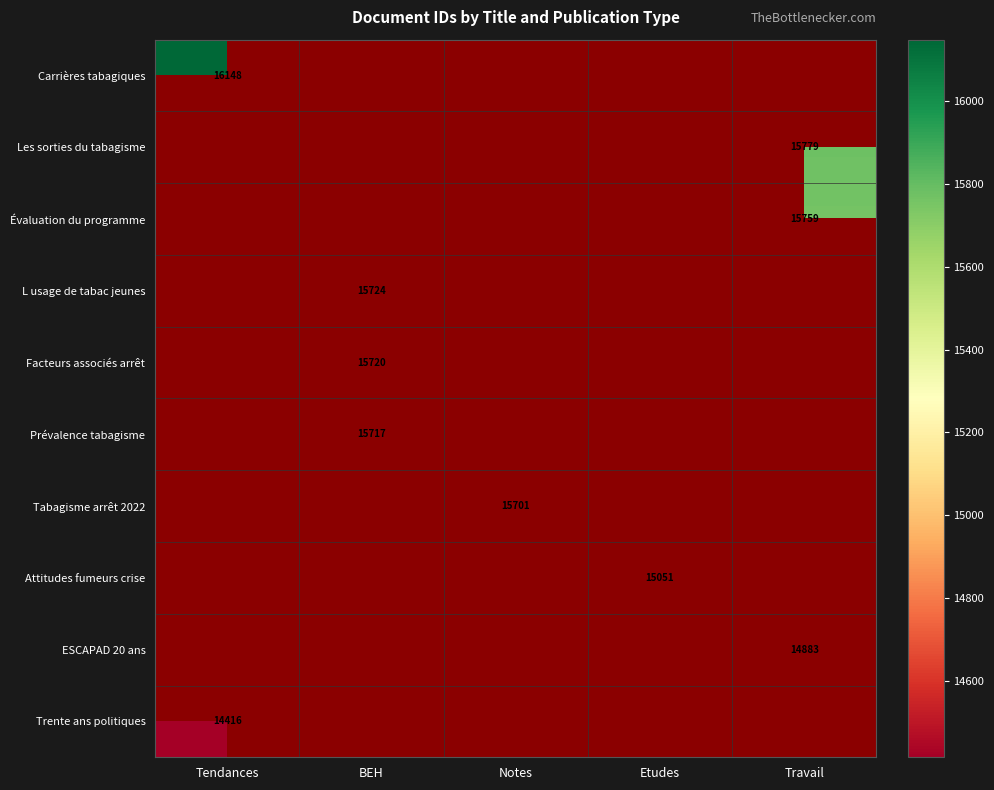

True or false: Attitudes fumeurs crise has a value of 15051 at Etudes.

True